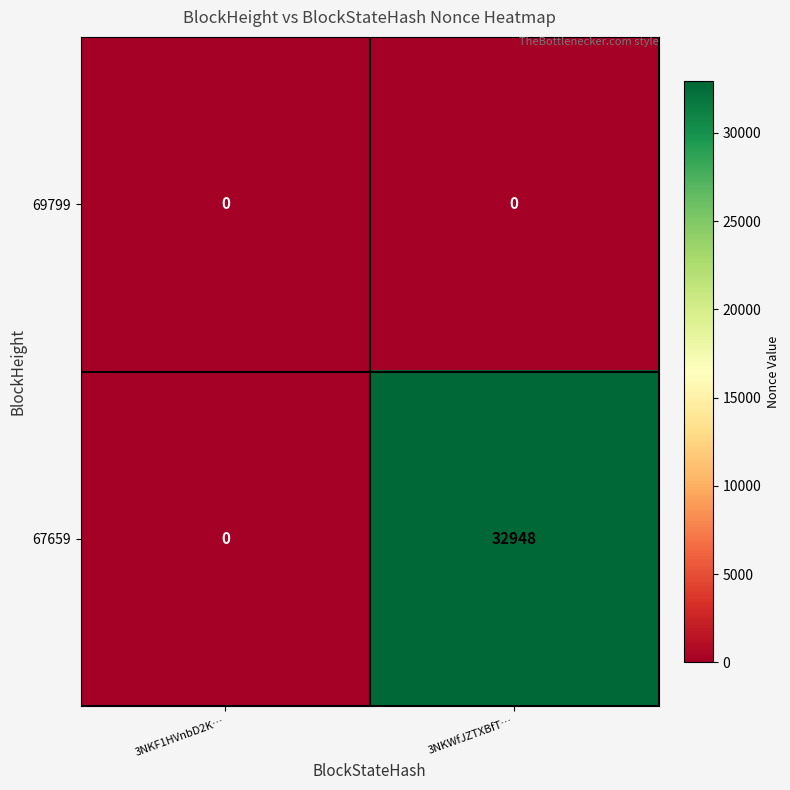

What is the difference between the maximum and minimum values in the 67659 series?

32948